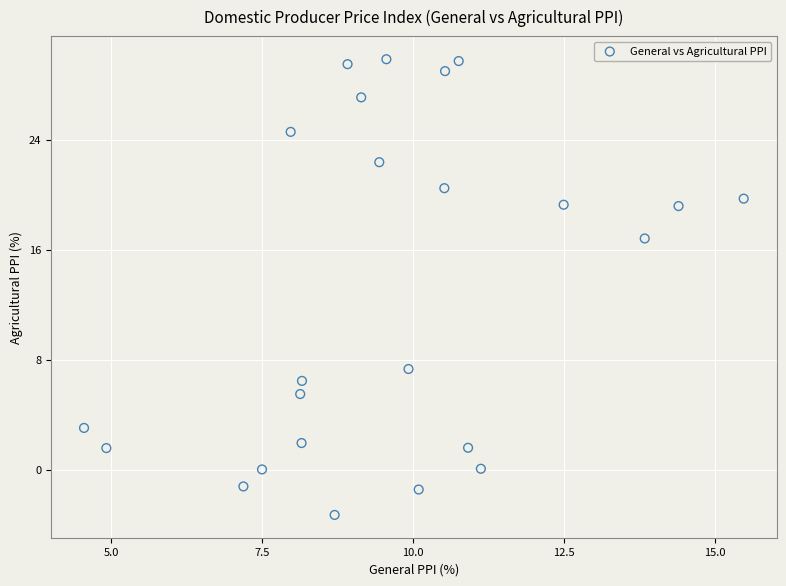

What Y value in the scatter plot is closest to 13?

16.8